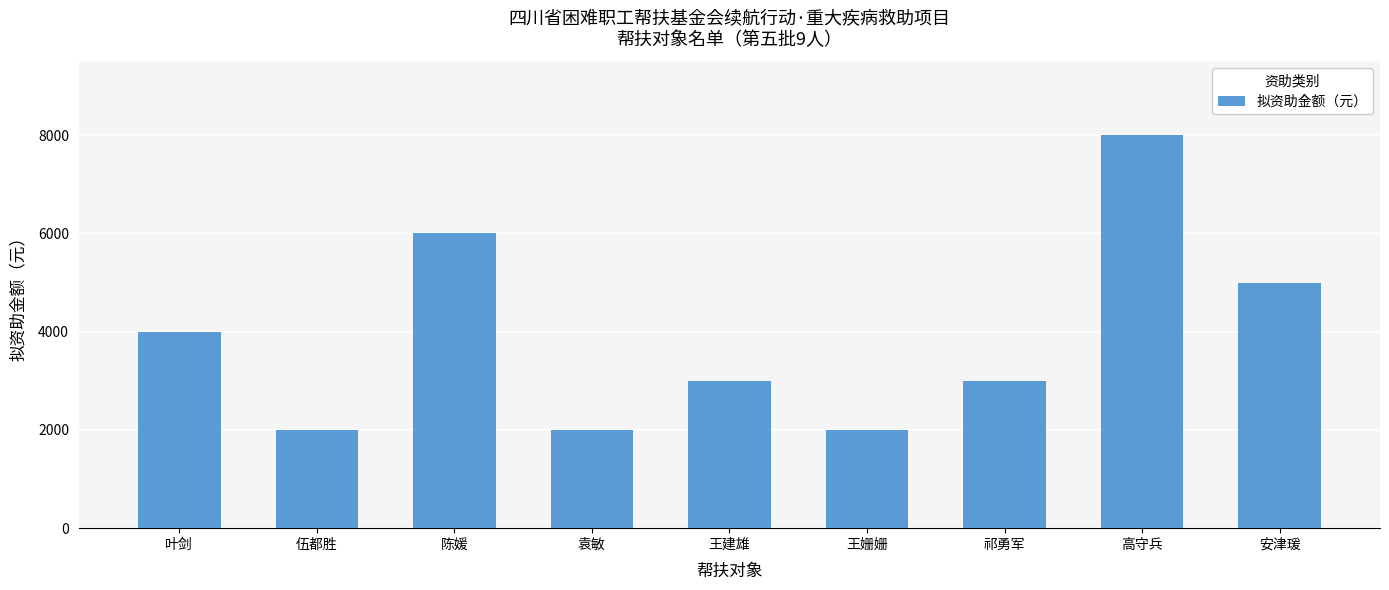

Between 祁勇军 and 高守兵, which is larger?

高守兵